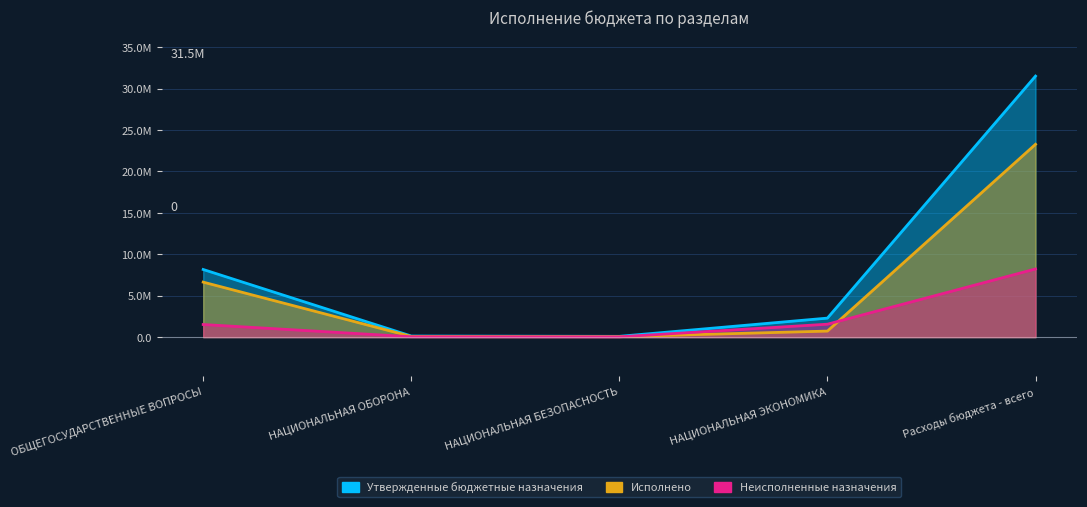

What is the lowest value of the Неисполненные назначения series?

38143.3